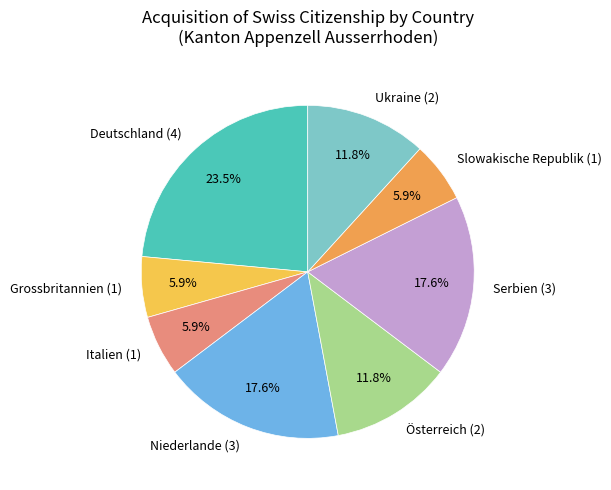

To the nearest percent, what is the difference between the Österreich and Grossbritannien slice percentages?

6%